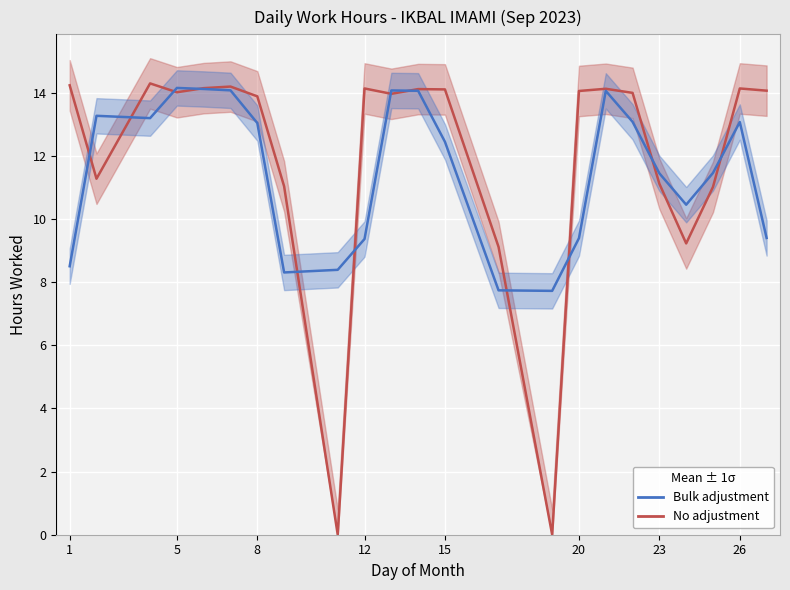

How many data points in Bulk adjustment are above 12?

12